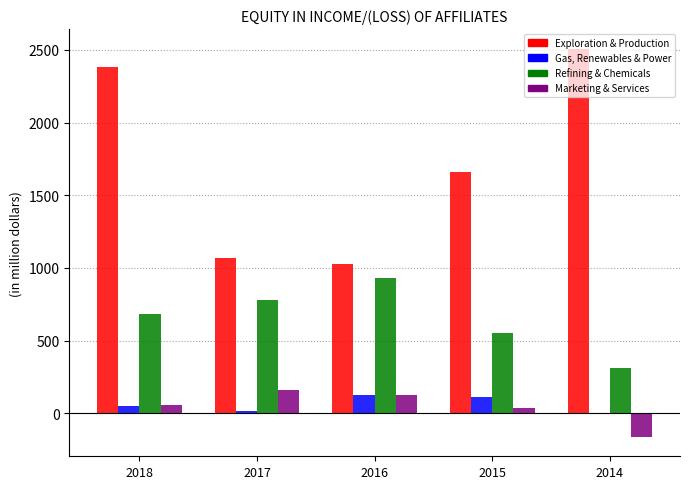

Between 2017 and 2016, which series saw the biggest shift?

Refining & Chemicals